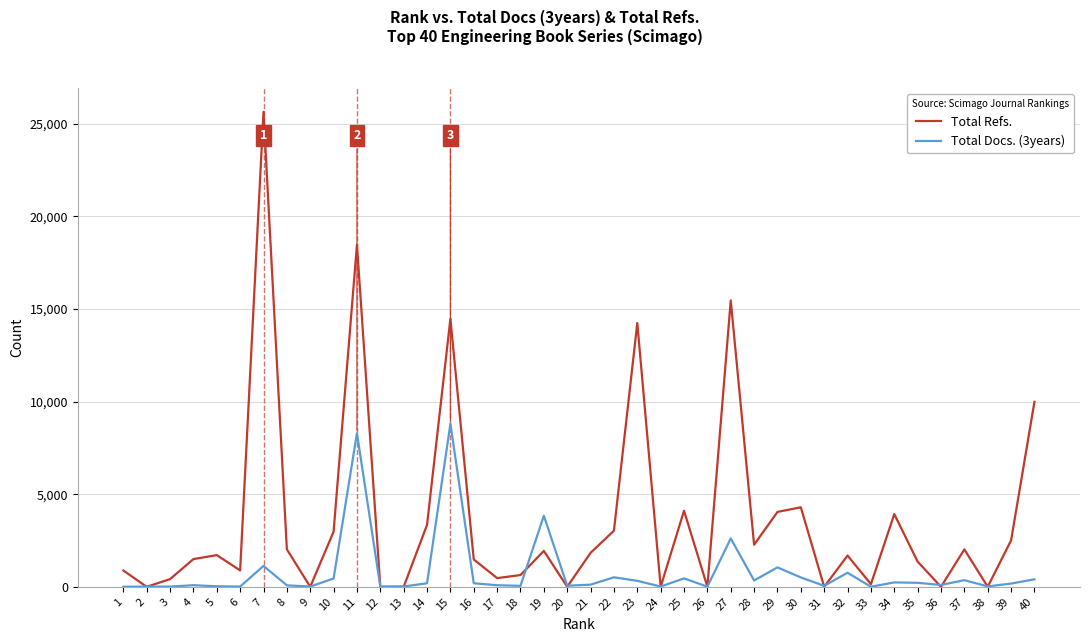

How many lines are shown in the chart?

2